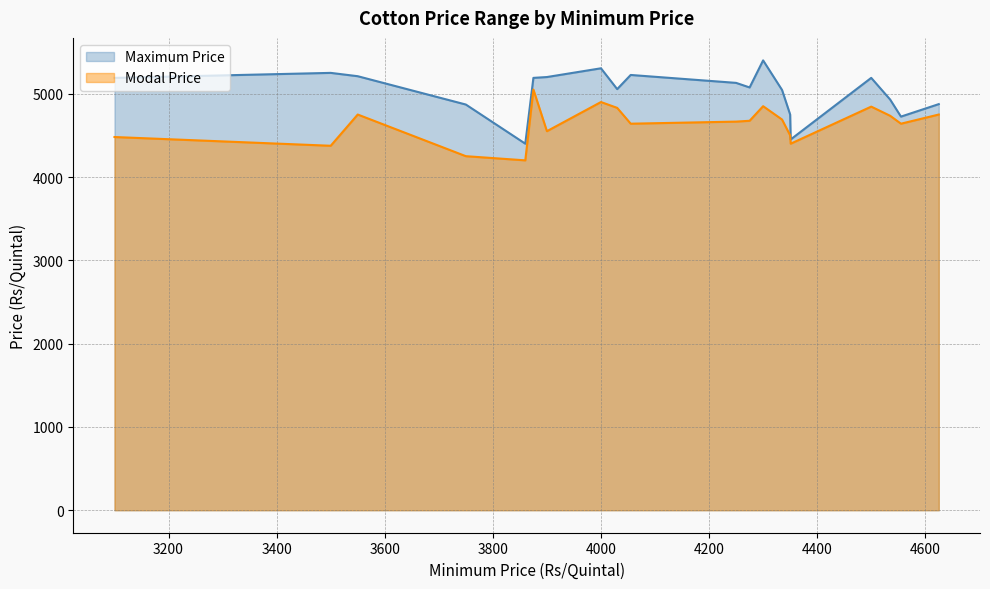

What is the value of the Modal Price point at the 19th from the left?

4640